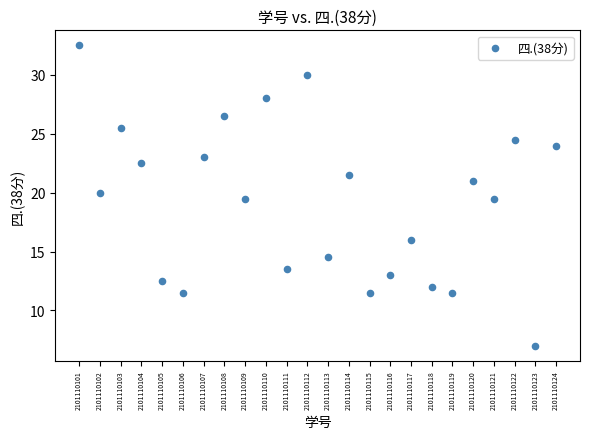

What is the range of X values (max minus min)?

23.0